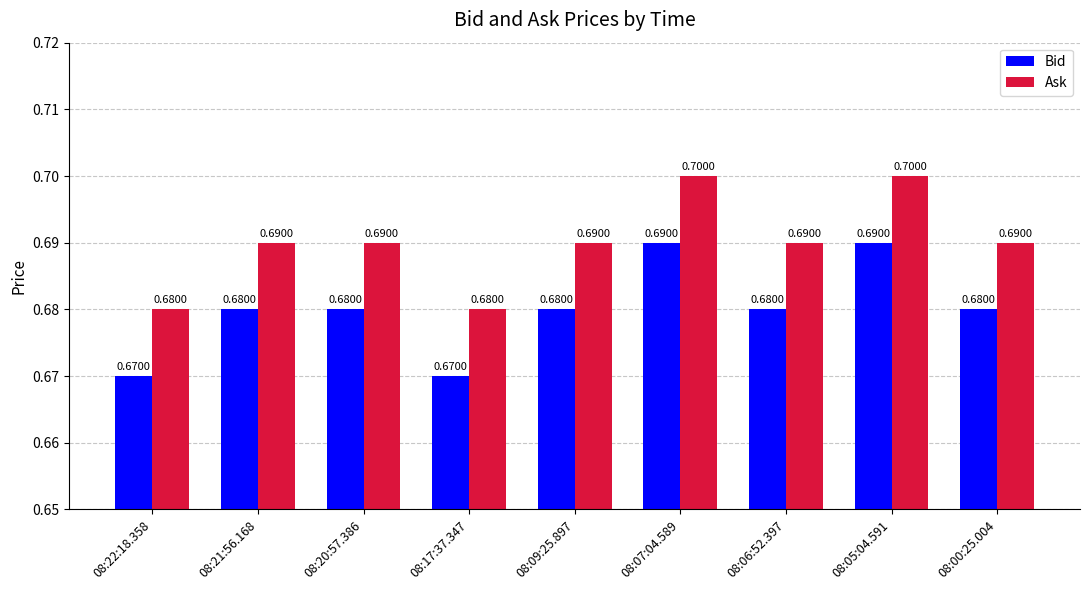

Are the bars horizontal?

No